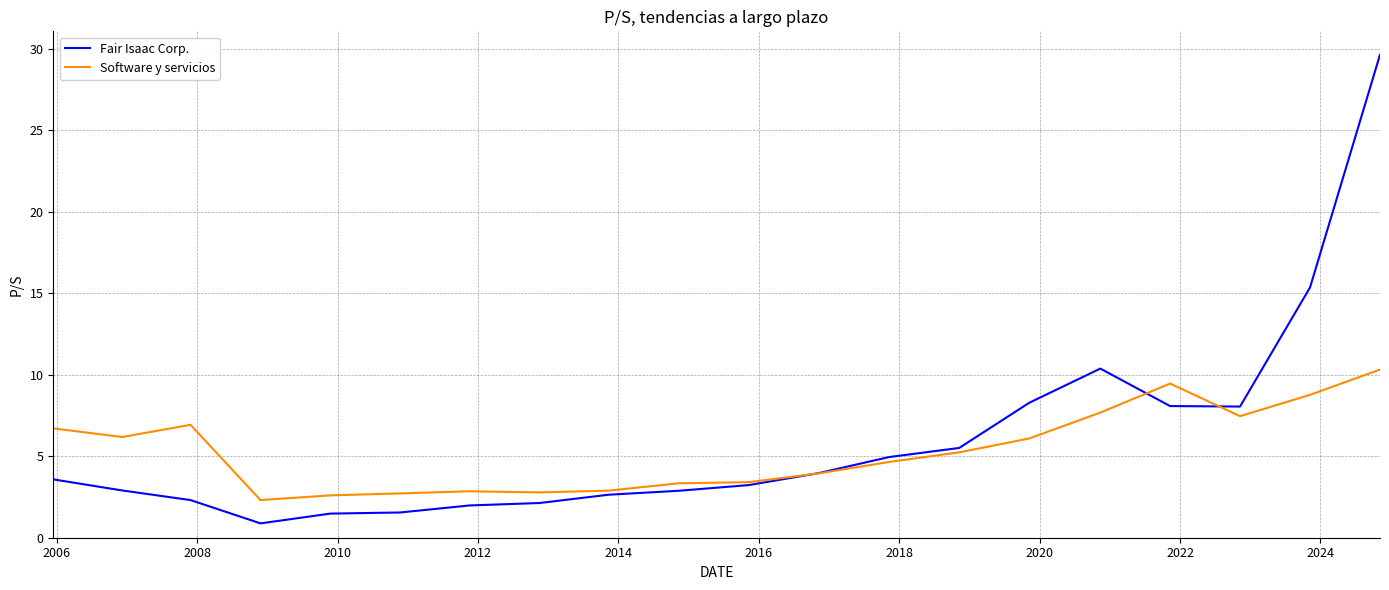

Rank the series by their average value, from lowest to highest.

Software y servicios, Fair Isaac Corp.